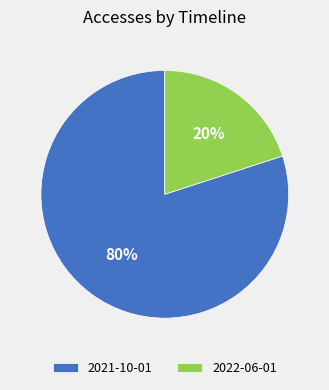

How many segments does this pie chart have?

2